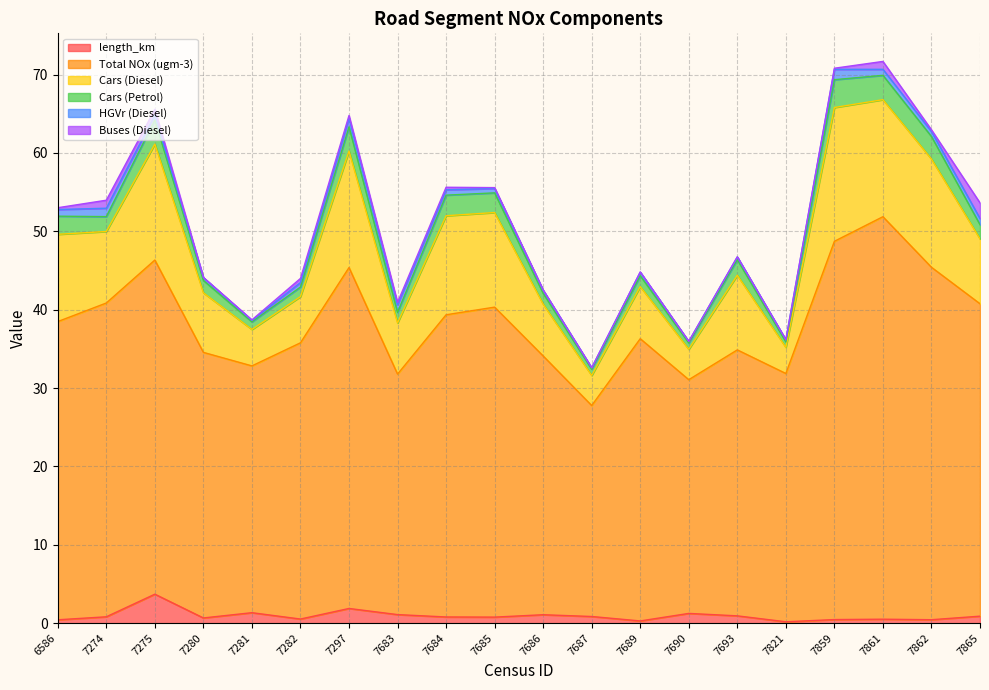

Between which two adjacent categories do Buses (Diesel) and HGVr (Diesel) first intersect?

7274 and 7275